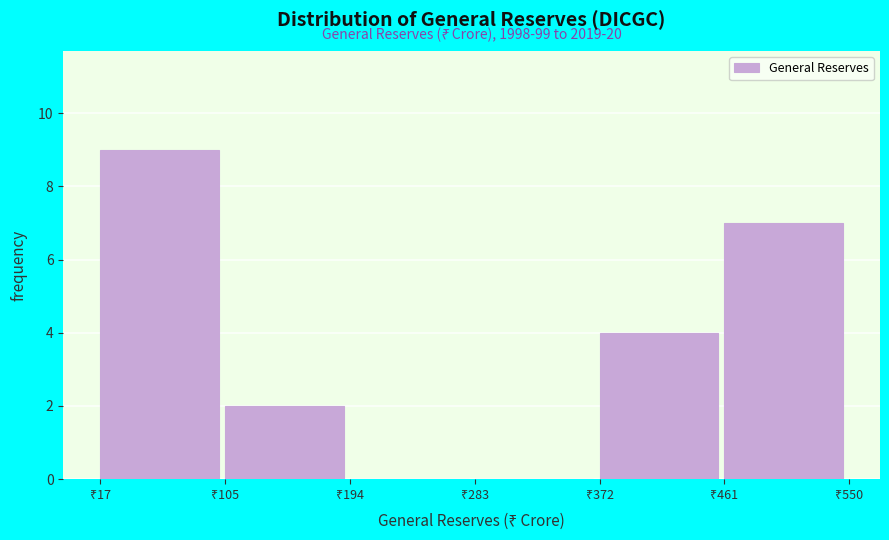

Over which range of the x-axis is the bar tallest?

20 to 110